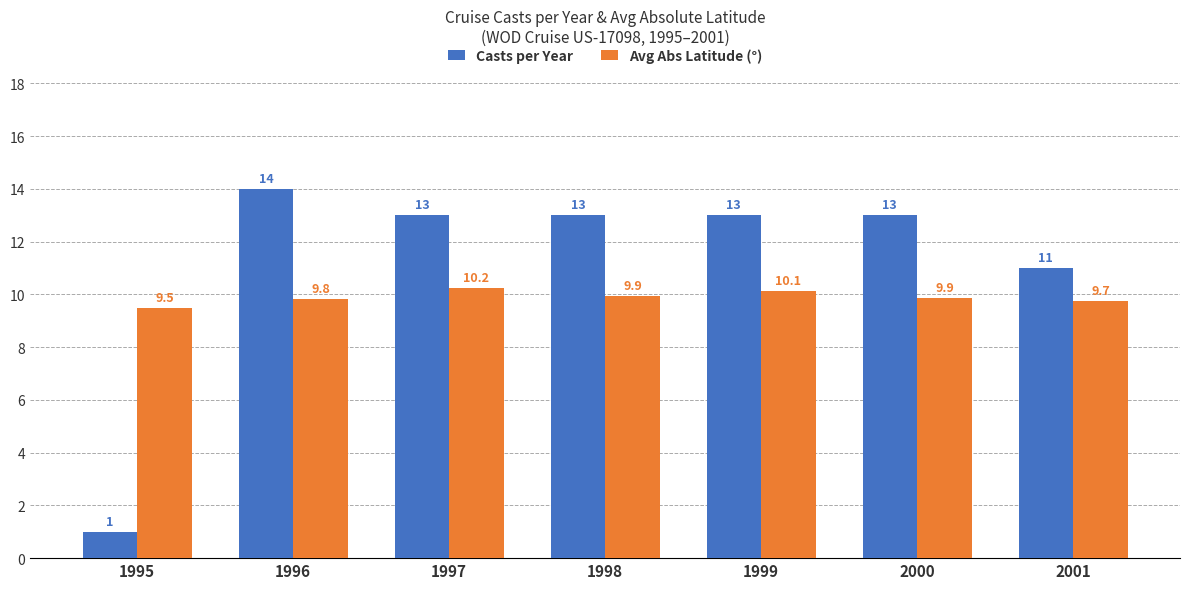

Read the Casts per Year value at 1995.

1.0